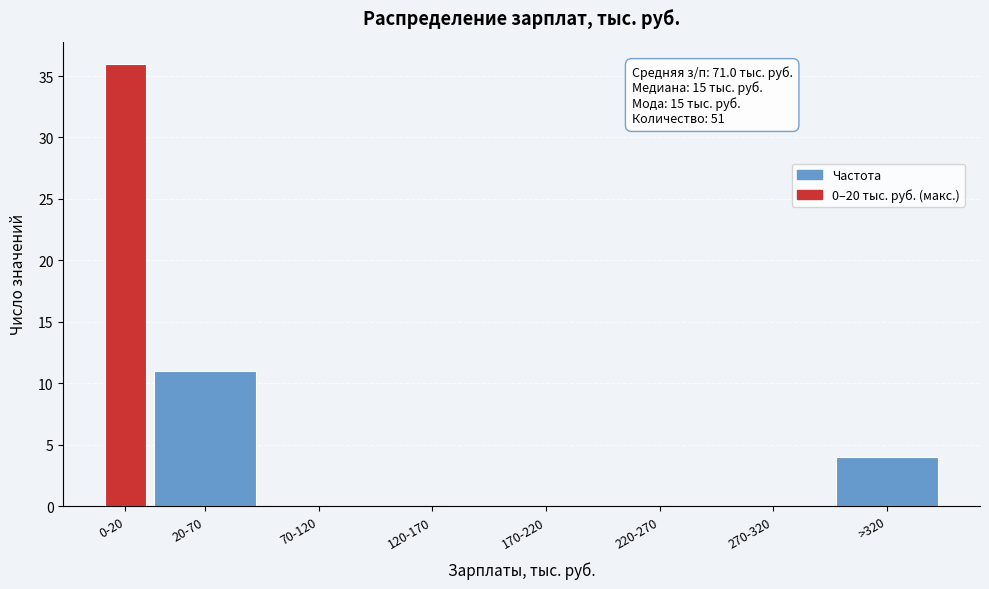

Reading right to left, transcribe all the data shown in this chart.

>320=4	270-320=0	220-270=0	170-220=0	120-170=0	70-120=0	20-70=11	0-20=36